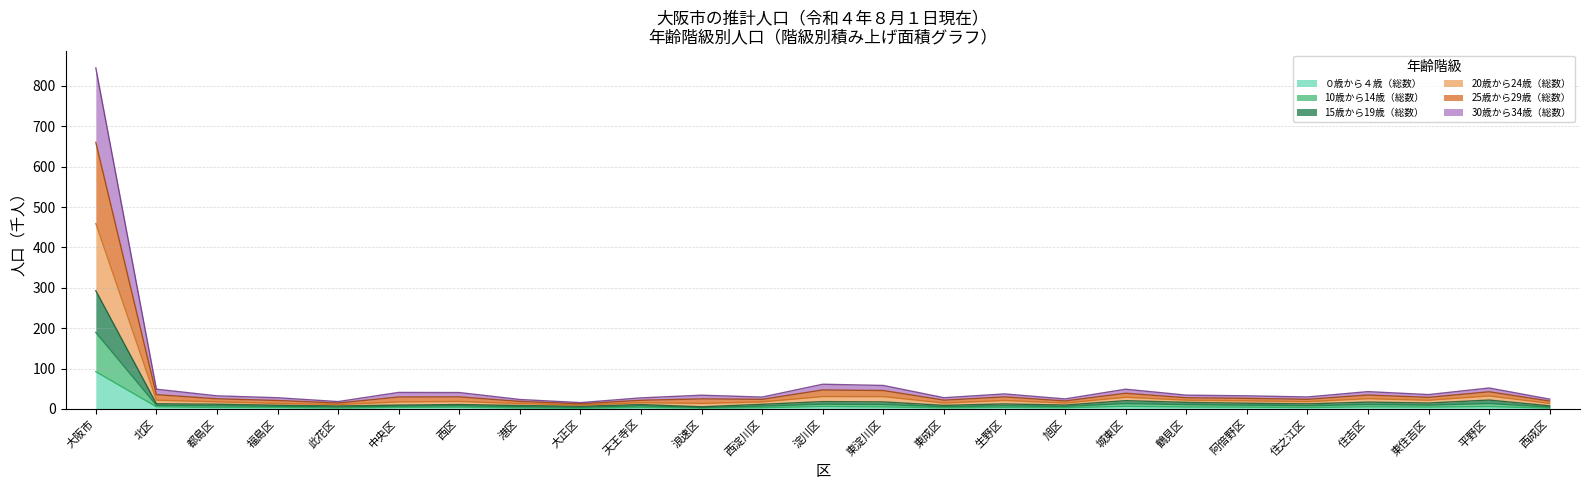

What is the sum of all ０歳から４歳（総数） values?

184.4